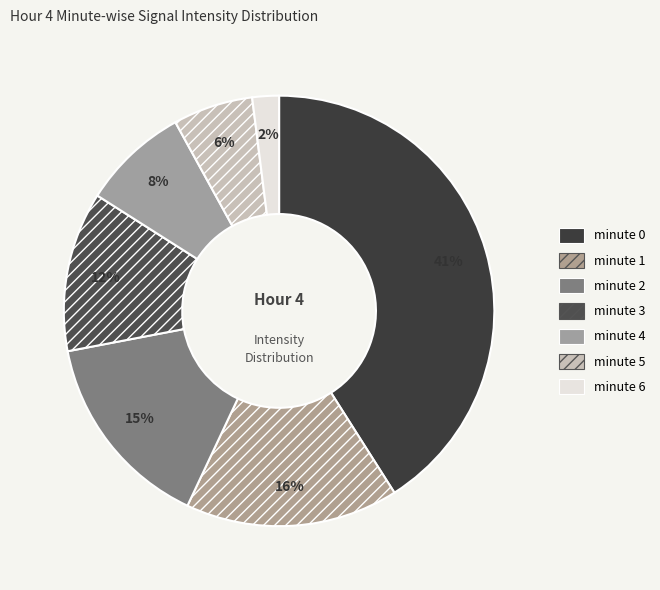

Rank the categories by value from lowest to highest.

minute 6, minute 5, minute 4, minute 3, minute 2, minute 1, minute 0